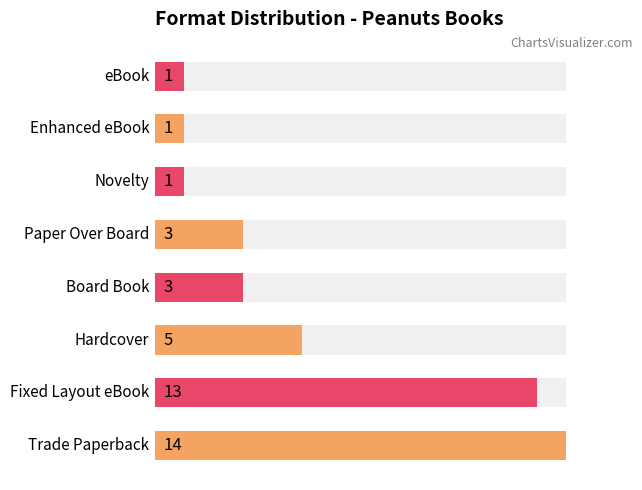

The value of Hardcover at Action & Adventure is 0. True or false?

False